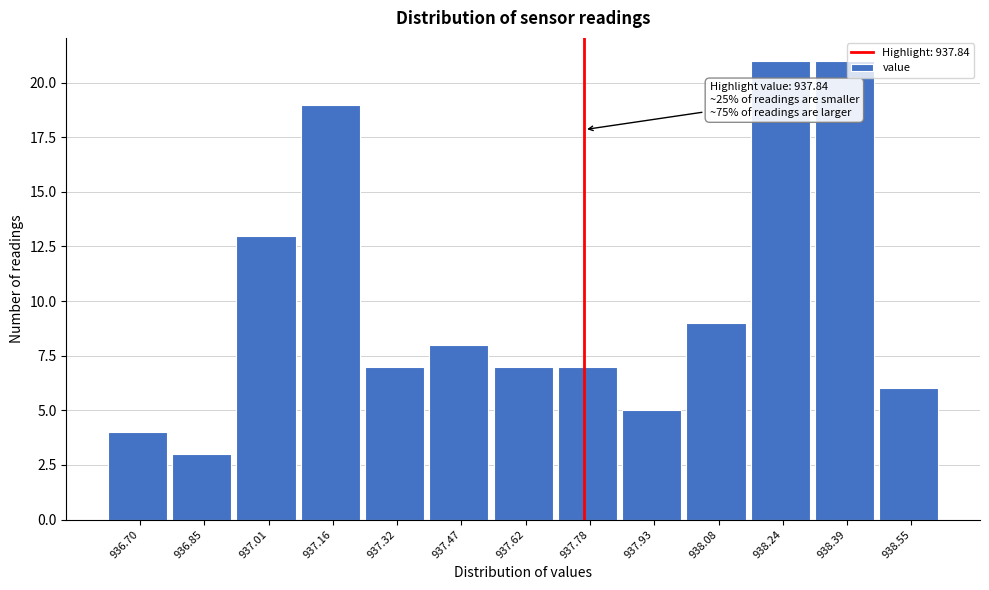

Reading left to right, extract all data points from this chart.

936.70=4	936.85=3	937.01=13	937.16=19	937.32=7	937.47=8	937.62=7	937.78=7	937.93=5	938.08=9	938.24=21	938.39=21	938.55=6